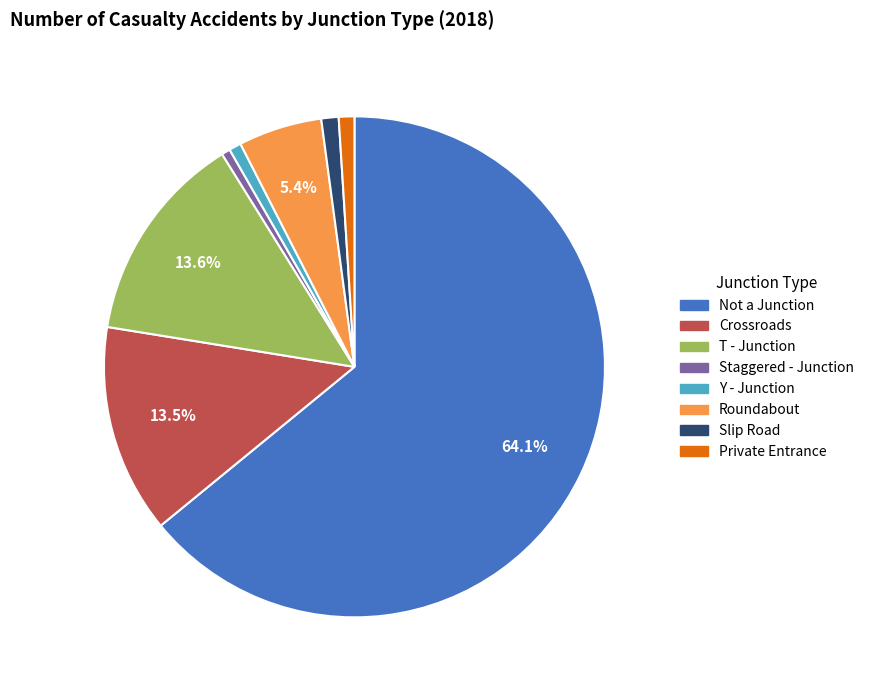

The Not a Junction slice represents 64% of the pie. True or false?

True